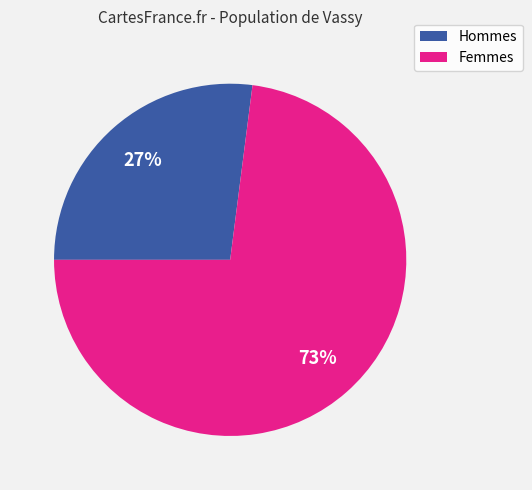

Do Hommes and Femmes together represent more than half of the pie?

Yes